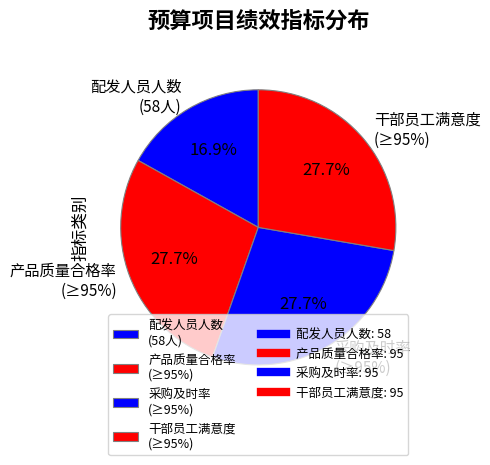

True or false: 采购费用(万元) accounts for 19% of the total.

False